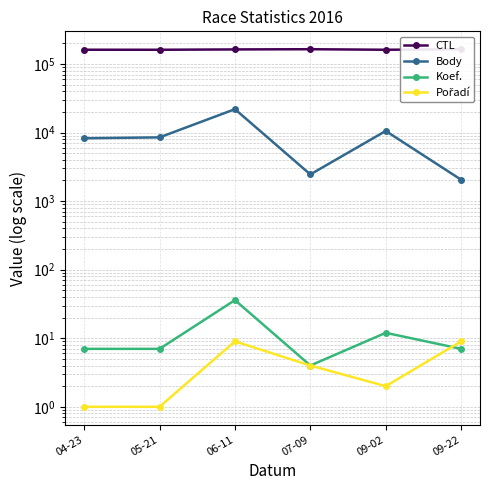

What is the difference between the second highest and second lowest values in the Pořadí series?

8